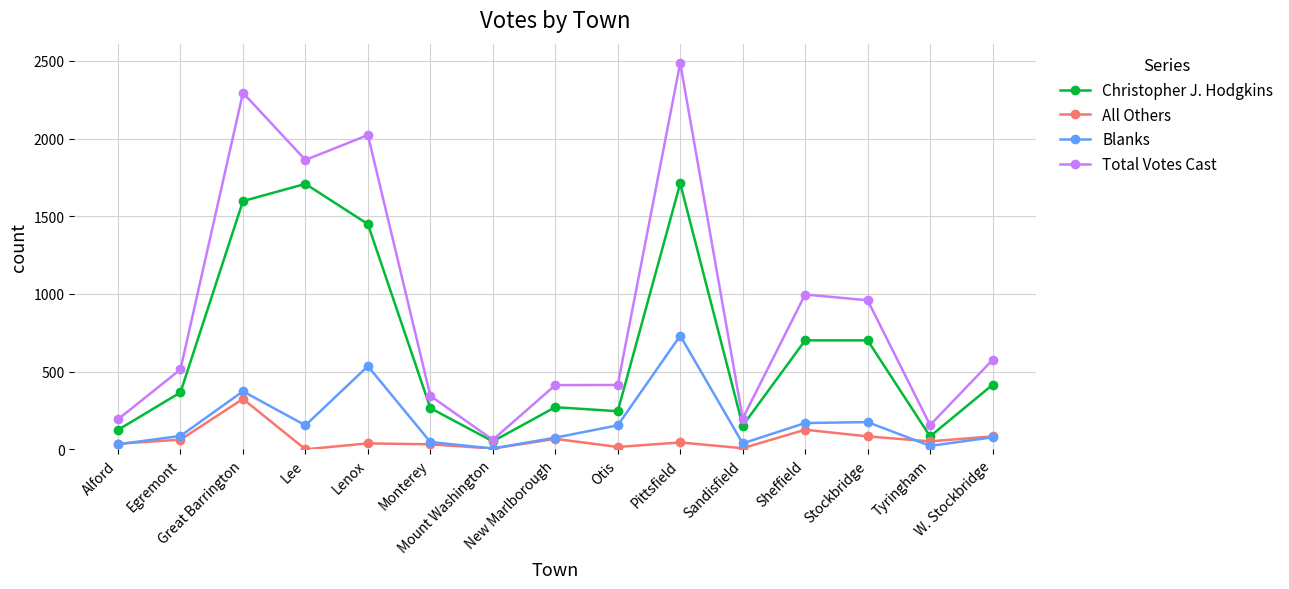

True or false: Christopher J. Hodgkins has more than 0 points higher than both neighbors.

True